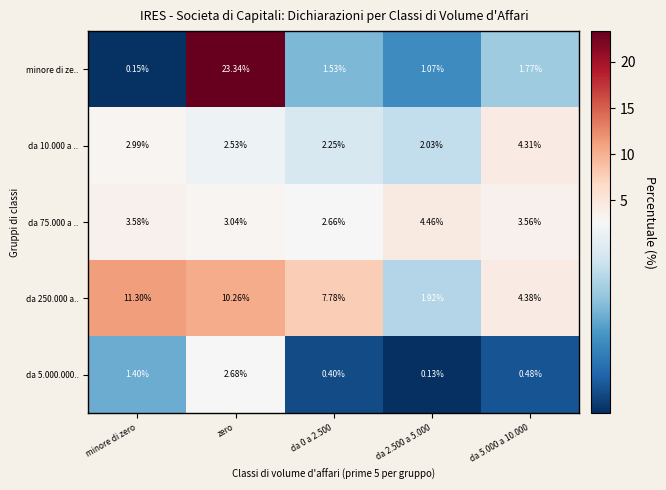

How many data points does each series have?

5